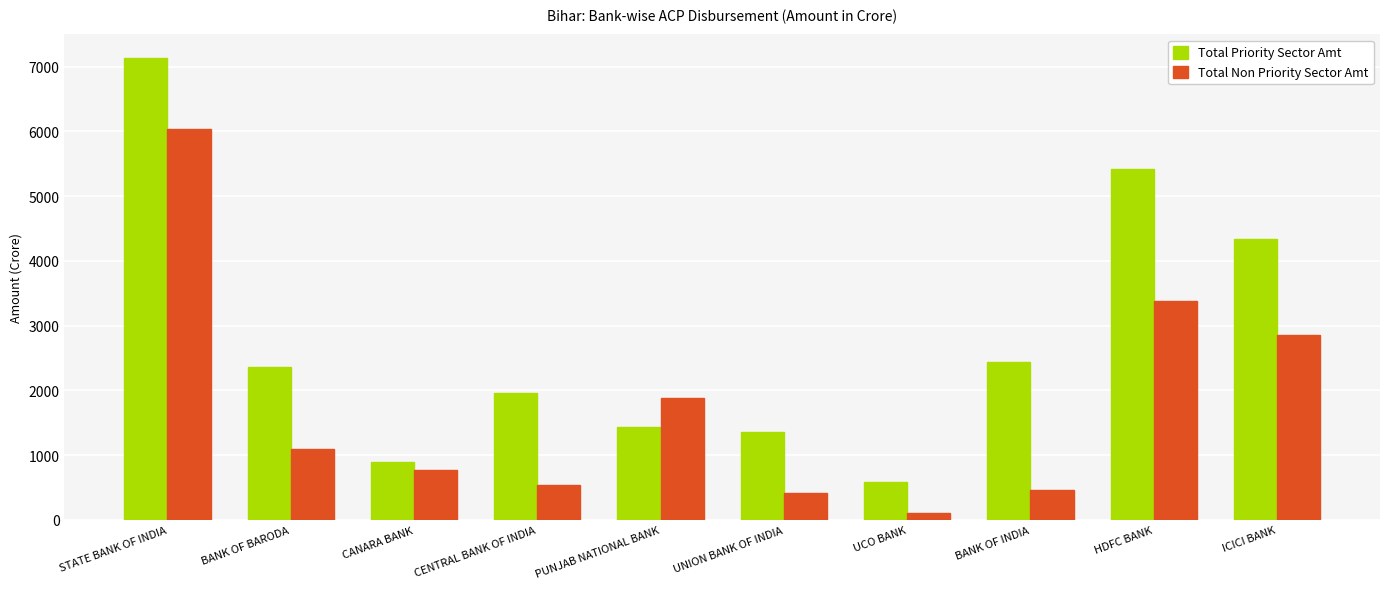

Reading right to left, what are all the values shown in this chart?

Total Priority Sector Amt: ICICI BANK=4337.8	HDFC BANK=5421.9	BANK OF INDIA=2432.2	UCO BANK=591.8	UNION BANK OF INDIA=1360.6	PUNJAB NATIONAL BANK=1435.1	CENTRAL BANK OF INDIA=1961.2	CANARA BANK=899.6	BANK OF BARODA=2359.7	STATE BANK OF INDIA=7140.1
Total Non Priority Sector Amt: ICICI BANK=2855.5	HDFC BANK=3374.5	BANK OF INDIA=464.1	UCO BANK=104.9	UNION BANK OF INDIA=423.2	PUNJAB NATIONAL BANK=1881.3	CENTRAL BANK OF INDIA=543.0	CANARA BANK=777.5	BANK OF BARODA=1088.4	STATE BANK OF INDIA=6042.9